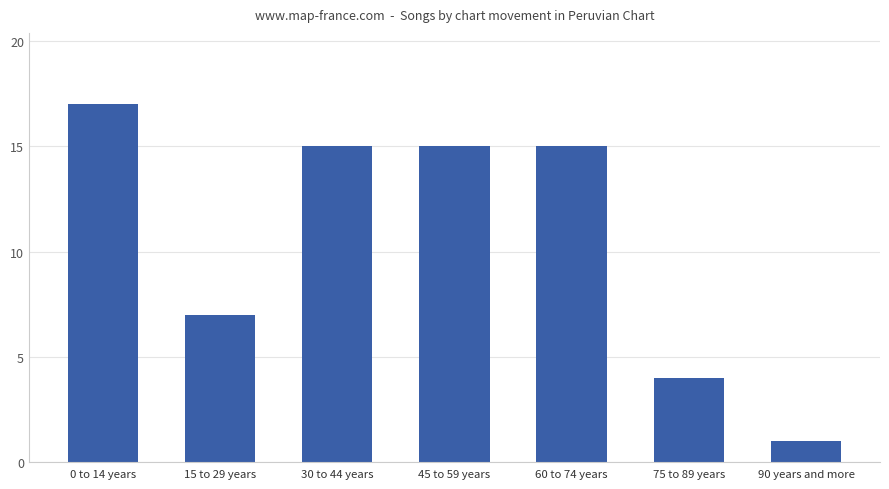

What is the label of the 4th bar from the right?

45 to 59 years